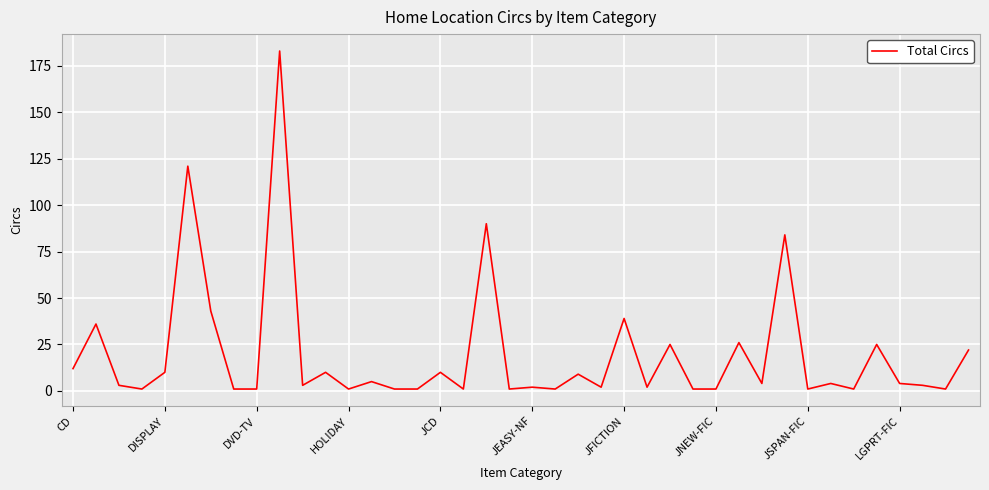

True or false: the data has more than 2 interior local peaks.

True